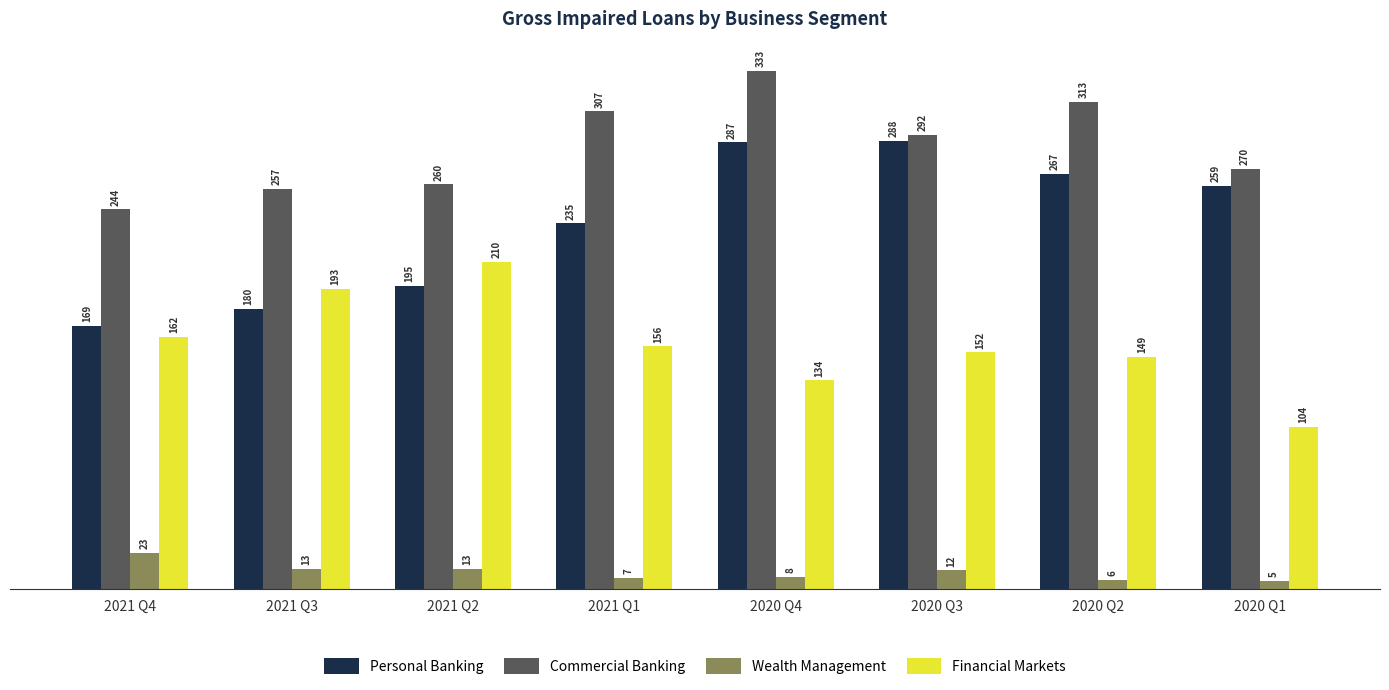

What is the value of the Wealth Management bar at the 3rd from the left?

13